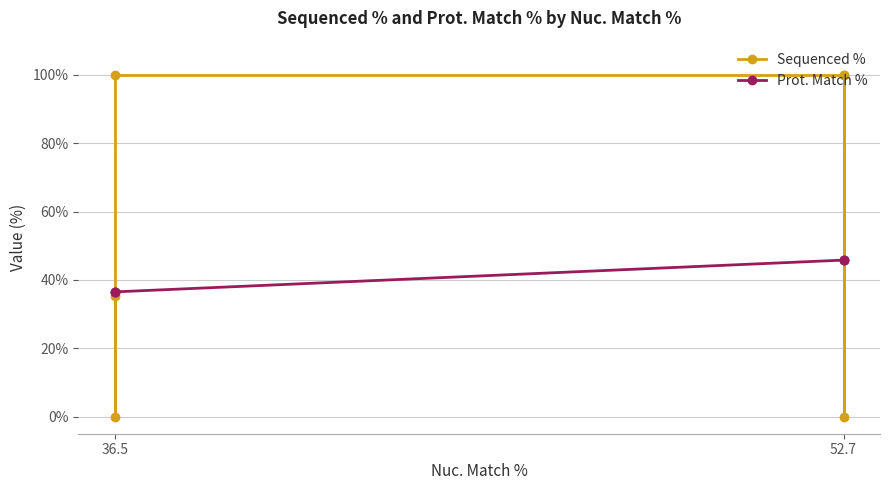

What is the difference between the highest and lowest values at 36.5?

63.5